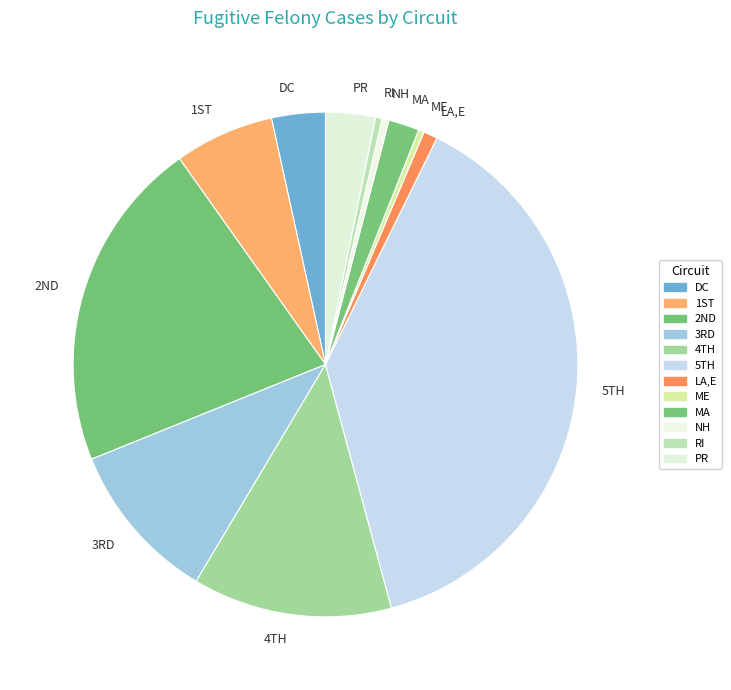

Which category has the biggest portion of the pie?

5TH